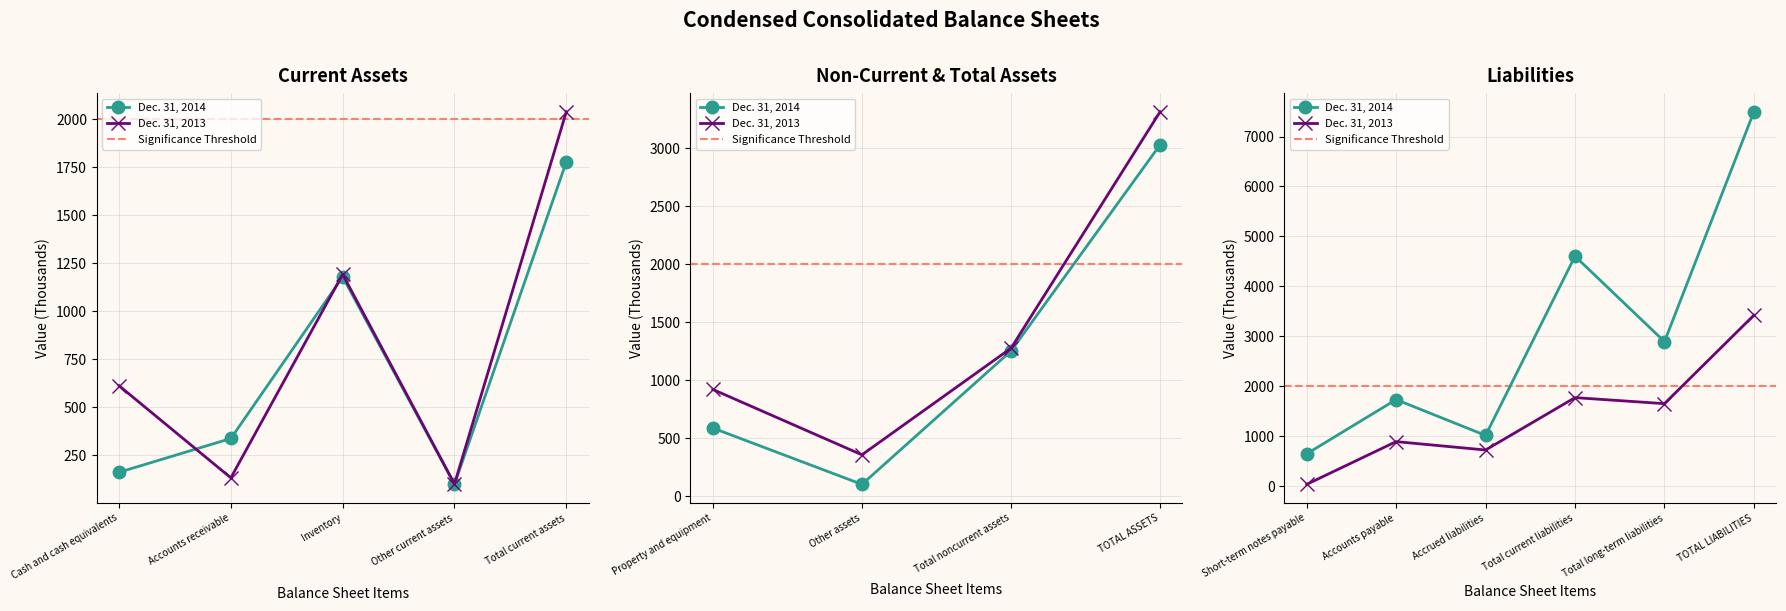

True or false: Dec. 31, 2014 has more than 0 points higher than both neighbors.

True